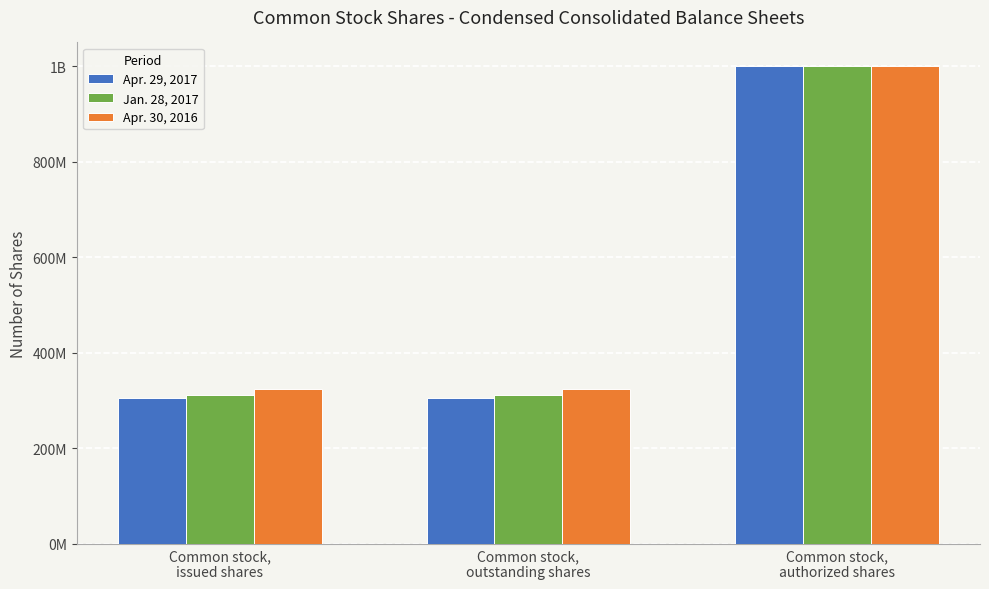

List the series in order of their peak value, highest first.

Apr. 29, 2017, Jan. 28, 2017, Apr. 30, 2016